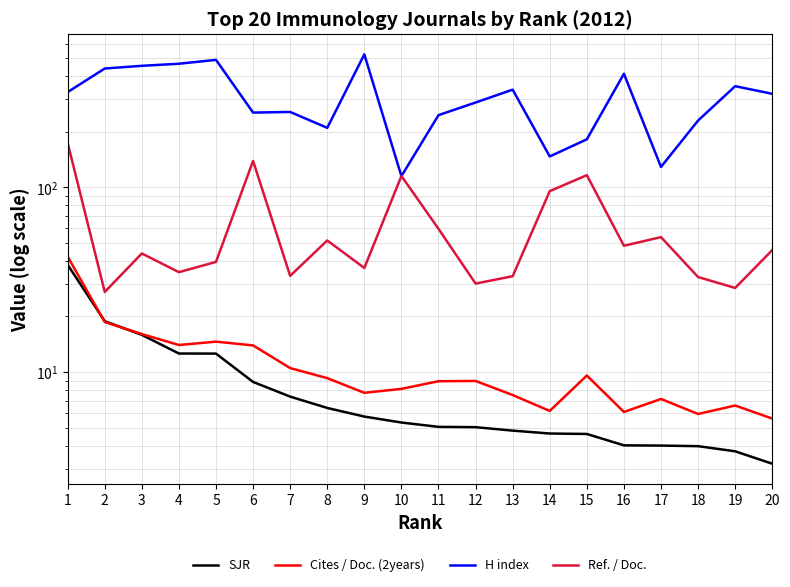

At which label does Cites / Doc. (2years) reach its minimum?

20